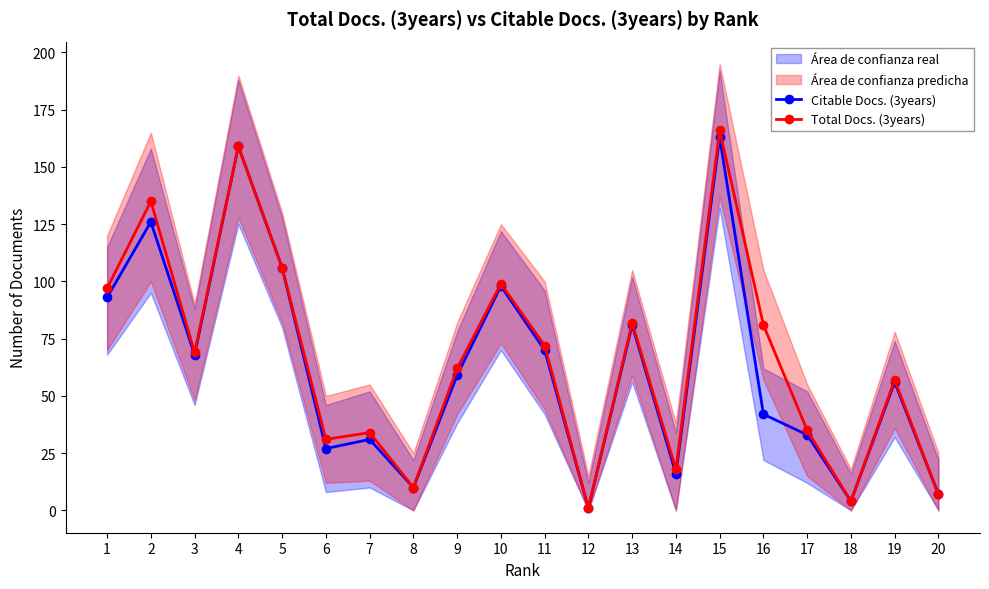

Between 1 and 3, which series saw the biggest shift?

Total Docs. (3years)